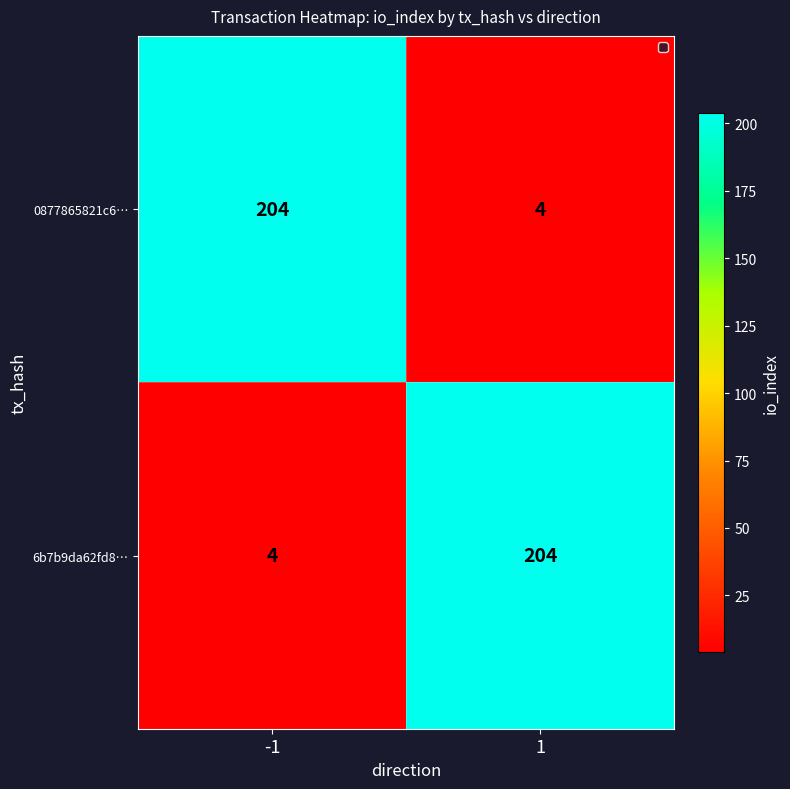

Is the value of 0877865821c6… at -1 greater than the value of 6b7b9da62fd8… at -1?

Yes